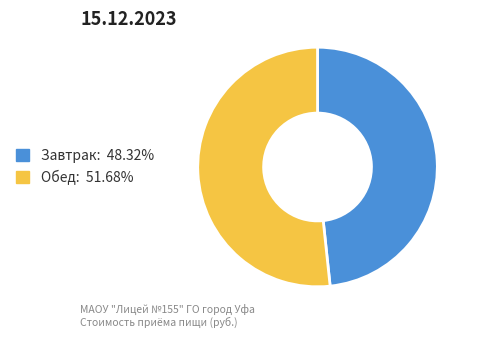

Rank the categories by value from highest to lowest.

Обед, Завтрак